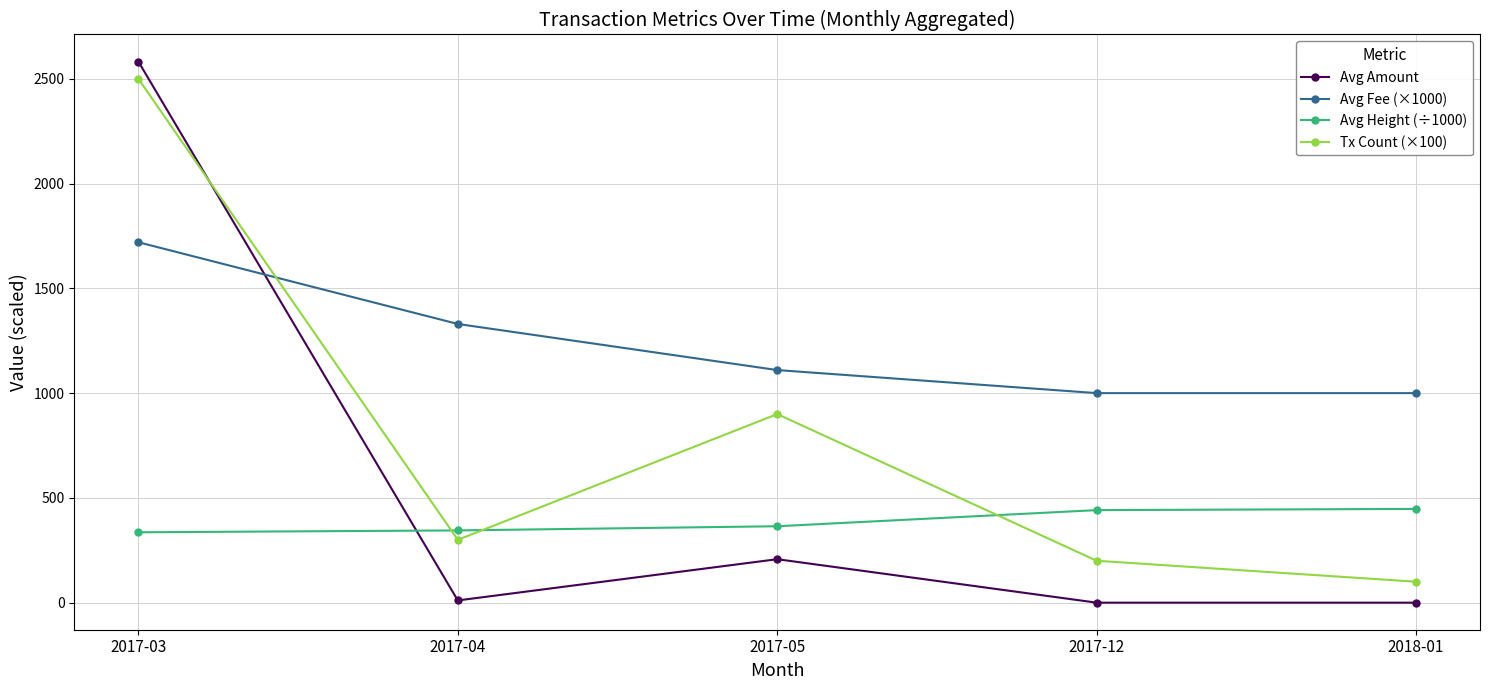

At which label does Avg Fee (×1000) reach its peak?

2017-03